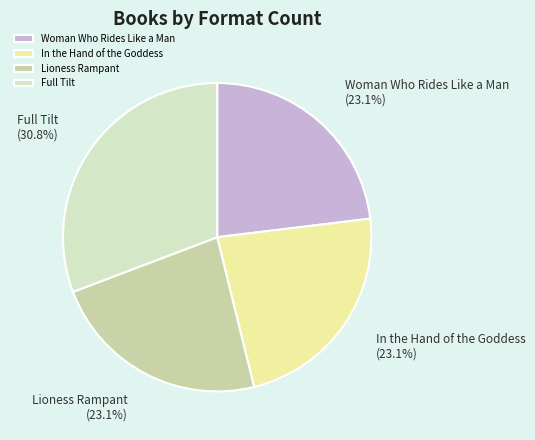

To the nearest percent, what is the average slice percentage?

25%